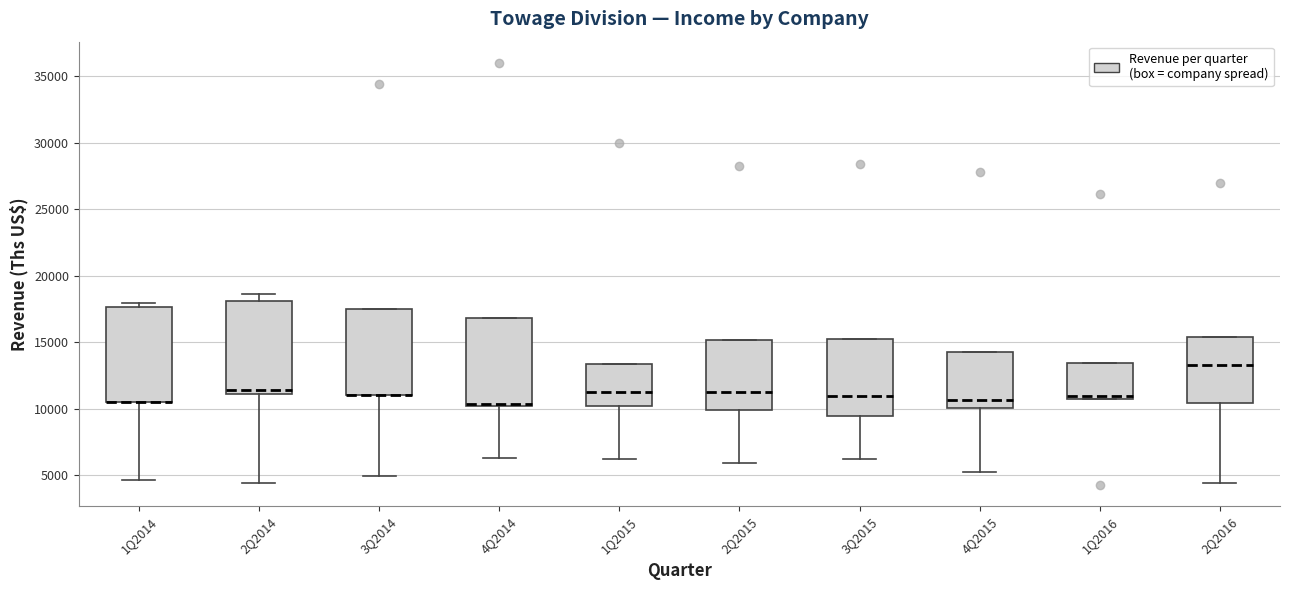

Reading left to right, transcribe this box plot: for each box, give where its median line is, the range the box spans, and where its two whiskers end, as read against the y-axis. The values are not printed on the chart, so give them approximately, as read against the axis.

1Q2014: median 10500 (drawn on the box's lower edge), box 10500 to 17500, whiskers 4500 to 18000
2Q2014: median 11500, box 11000 to 18000, whiskers 4500 to 18500
3Q2014: median 11000 (drawn on the box's lower edge), box 11000 to 17500, whiskers 5000 to 17500
4Q2014: median 10500 (drawn on the box's lower edge), box 10000 to 17000, whiskers 6500 to 17000
1Q2015: median 11500, box 10000 to 13500, whiskers 6000 to 13500
2Q2015: median 11000, box 10000 to 15000, whiskers 6000 to 15000
3Q2015: median 11000, box 9500 to 15000, whiskers 6000 to 15000
4Q2015: median 10500, box 10000 to 14500, whiskers 5500 to 14500
1Q2016: median 11000, box 10500 to 13500, whiskers 10500 to 13500
2Q2016: median 13500, box 10500 to 15500, whiskers 4500 to 15500